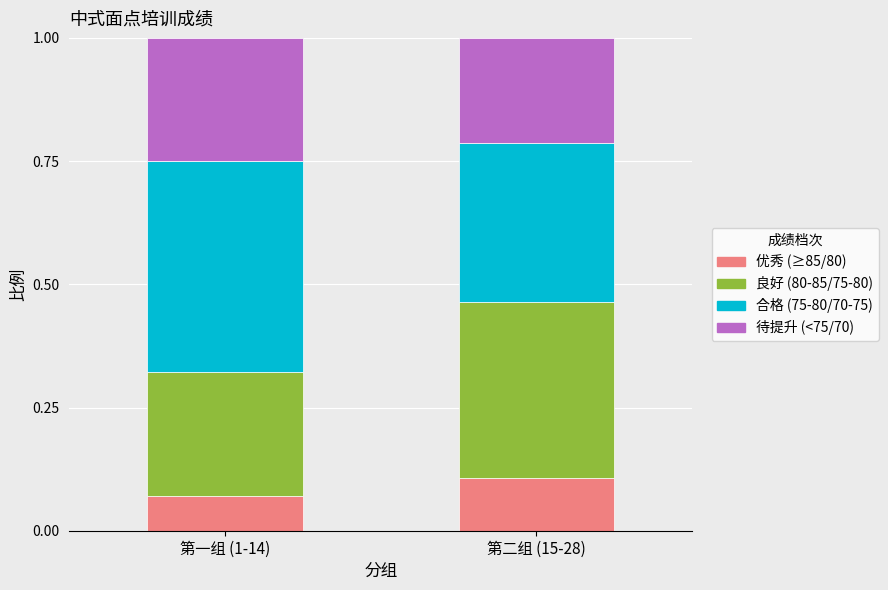

At which label does 优秀 (≥85/80) reach its minimum?

第一组 (1-14)